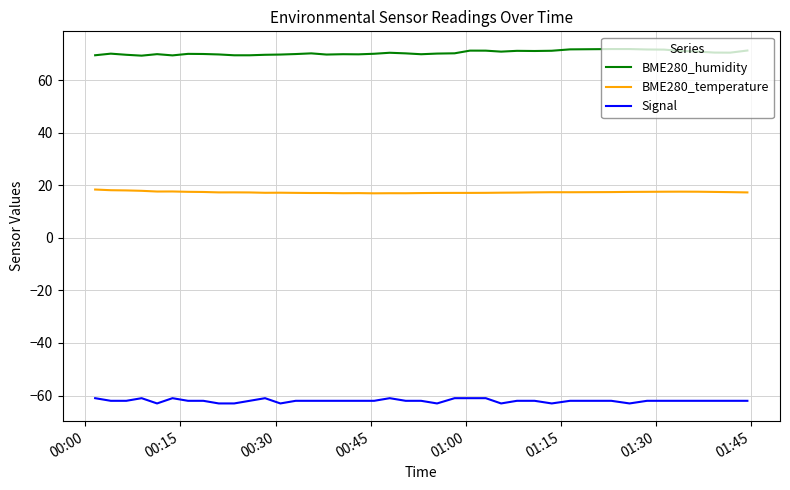

Does the chart have visible grid lines?

Yes